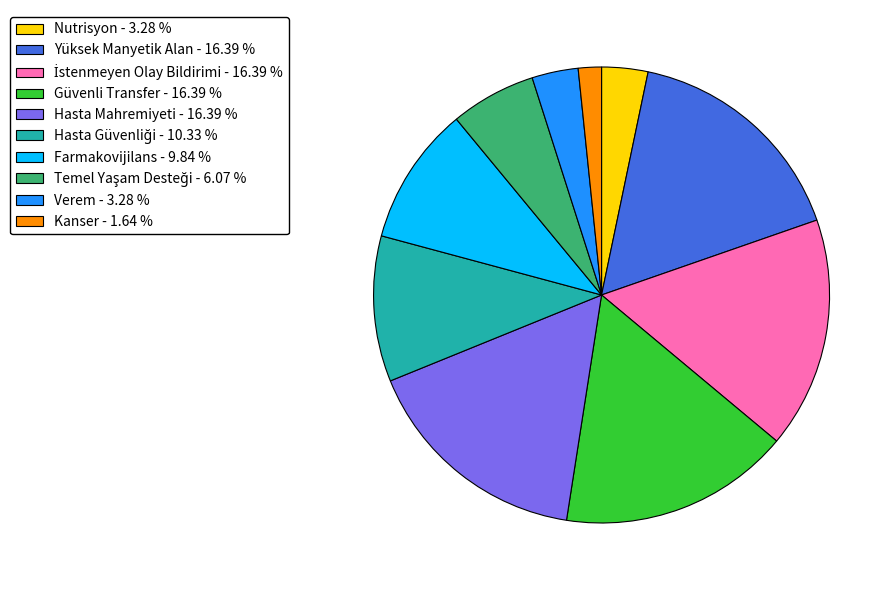

Which has a higher value, Güvenli Transfer - 16.39 % or Nutrisyon - 3.28 %?

Güvenli Transfer - 16.39 %